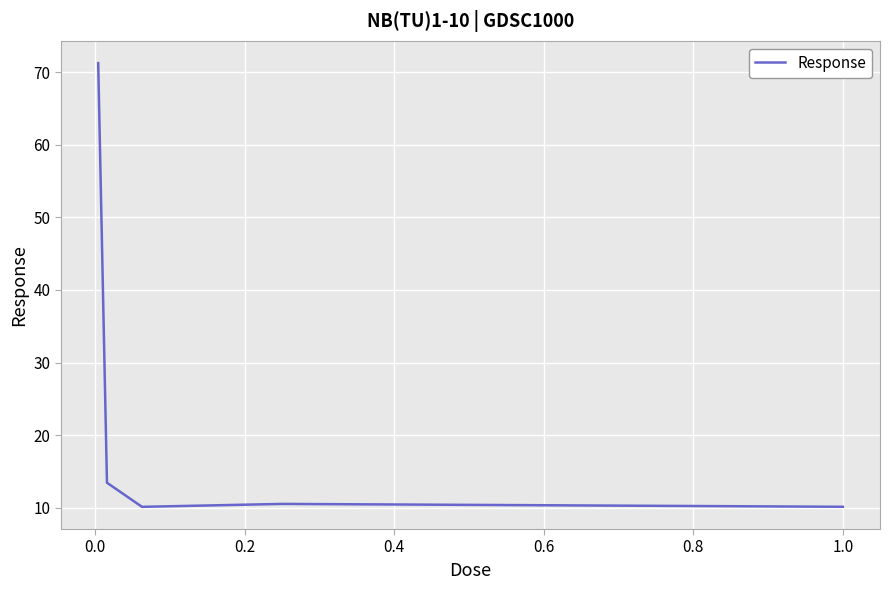

Count the number of data series in this chart.

1